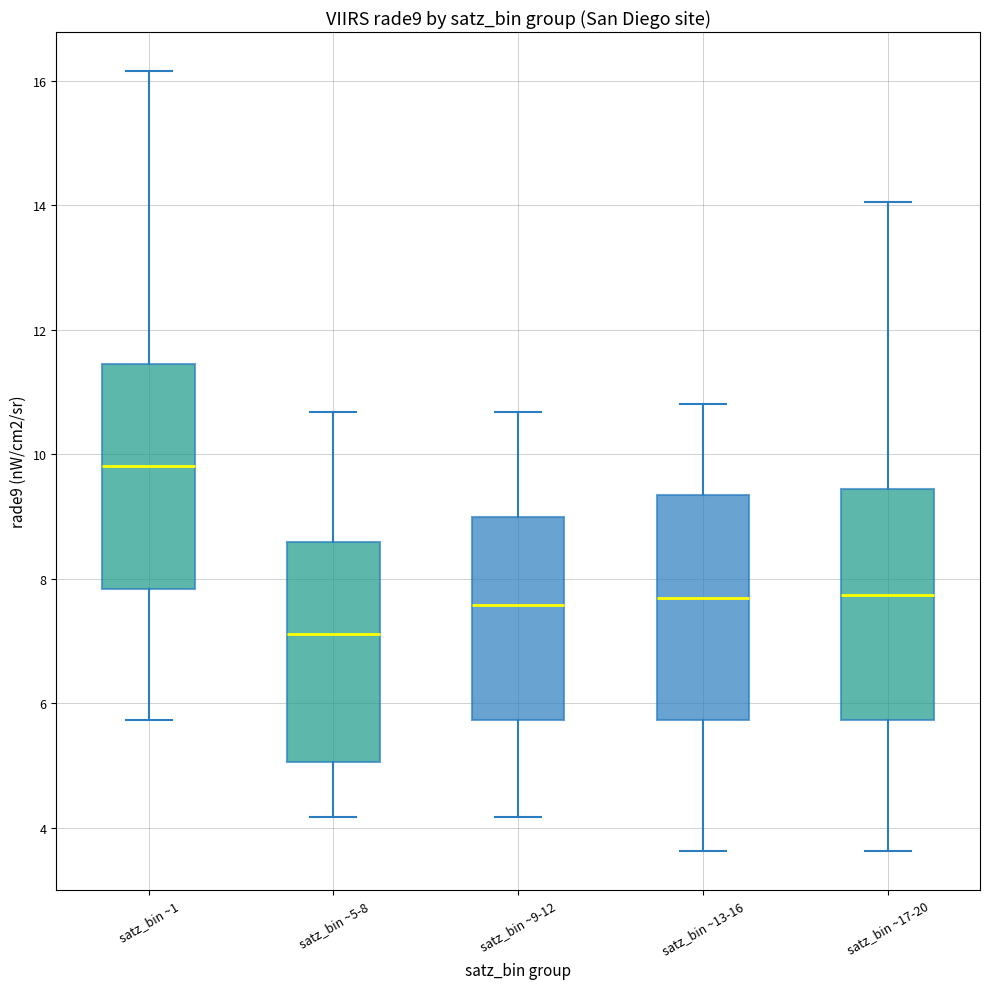

Reading left to right, transcribe this box plot: for each box, give where its median line is, the range the box spans, and where its two whiskers end, as read against the y-axis. The values are not printed on the chart, so give them approximately, as read against the axis.

satz_bin ~1: median 9.8, box 7.8 to 11.4, whiskers 5.8 to 16.2
satz_bin ~5-8: median 7.2, box 5.0 to 8.6, whiskers 4.2 to 10.6
satz_bin ~9-12: median 7.6, box 5.8 to 9.0, whiskers 4.2 to 10.6
satz_bin ~13-16: median 7.6, box 5.8 to 9.4, whiskers 3.6 to 10.8
satz_bin ~17-20: median 7.8, box 5.8 to 9.4, whiskers 3.6 to 14.0